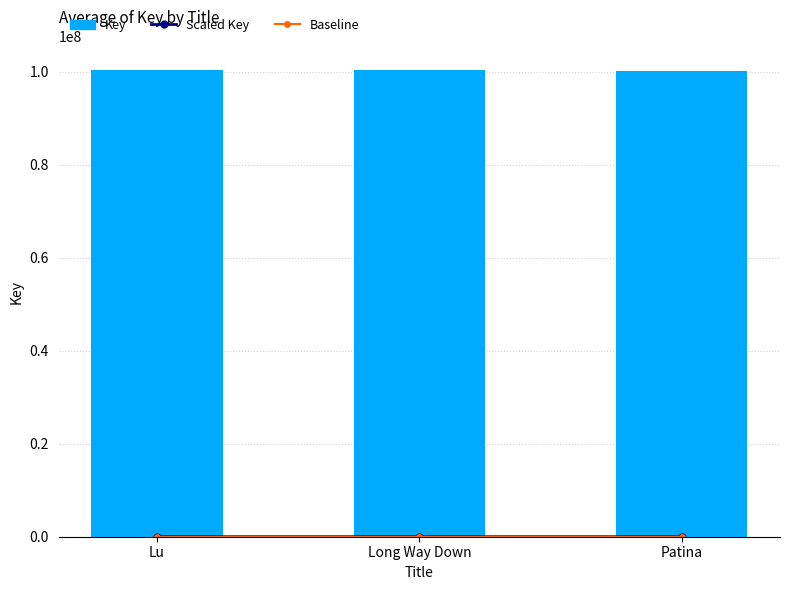

Reading left to right, list all the values displayed in this chart.

Scaled Key (line): 27.1	70.0	10.0
Baseline: 3.0	3.0	3.0
Key (bar): 100216827.0	100356512.0	100161080.0